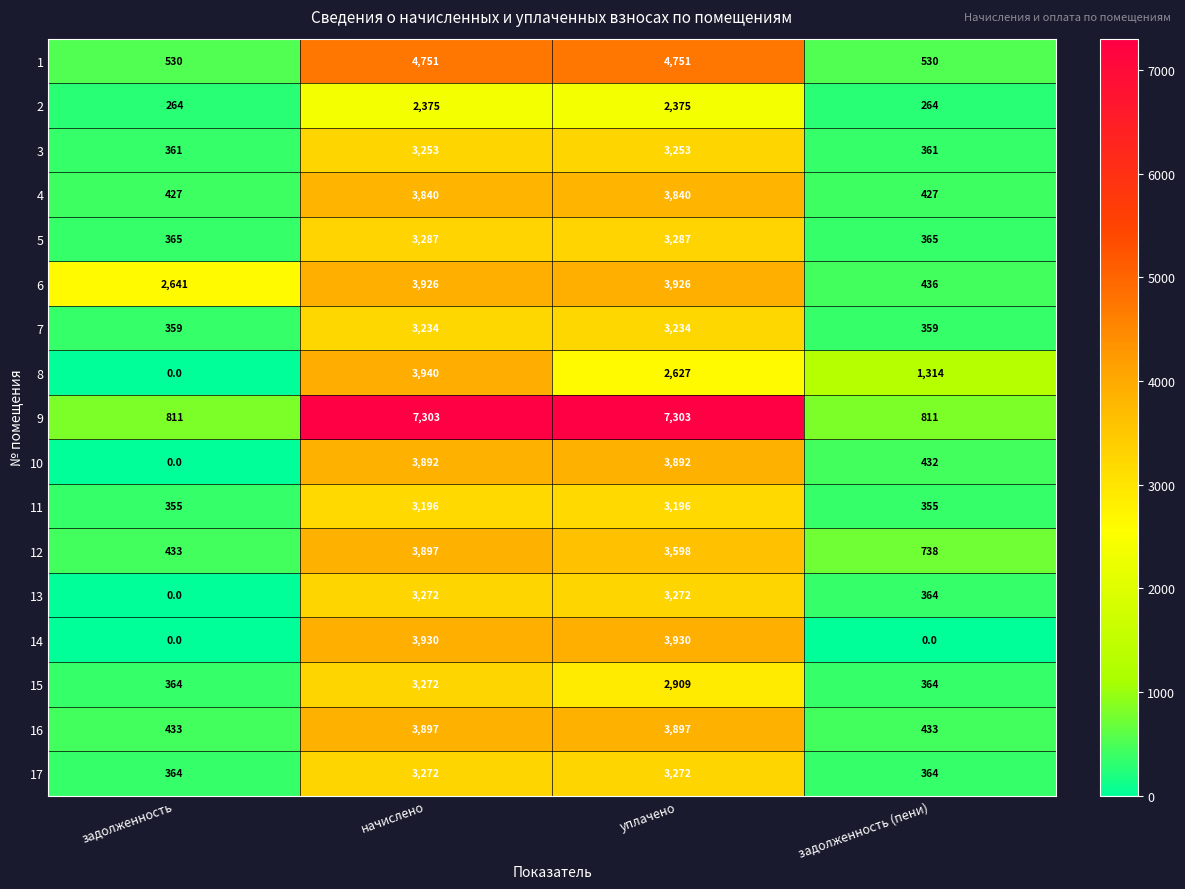

At how many categories does at least one series exceed 5714?

2